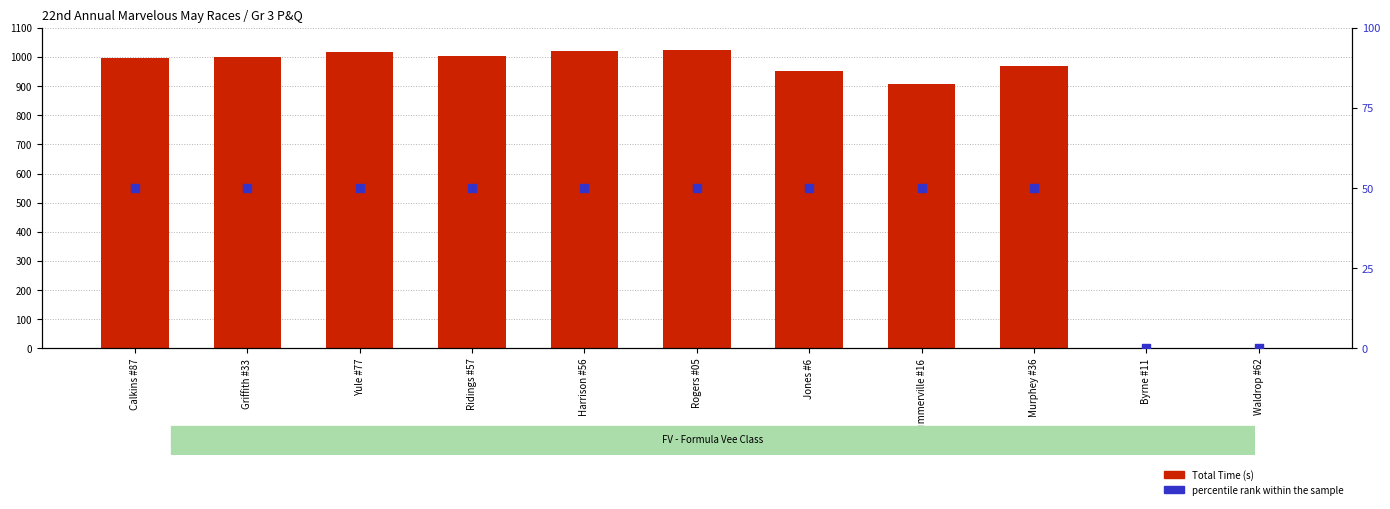

What is the total value across all series at Yule #77?

1067.3